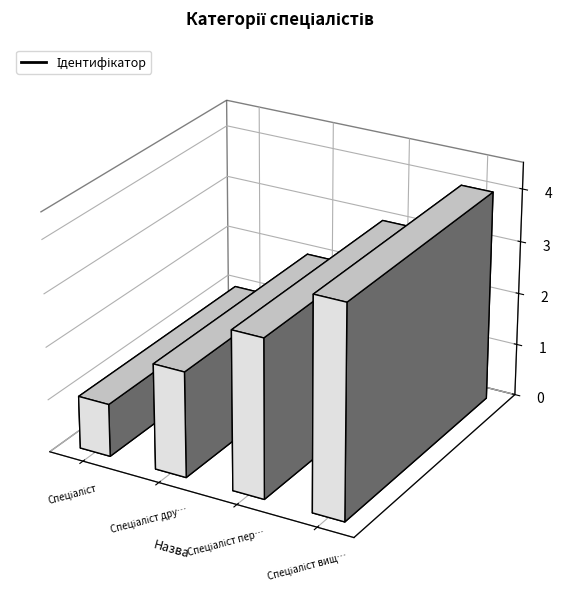

At which label is the value closest to 2?

Спеціаліст другої категорії